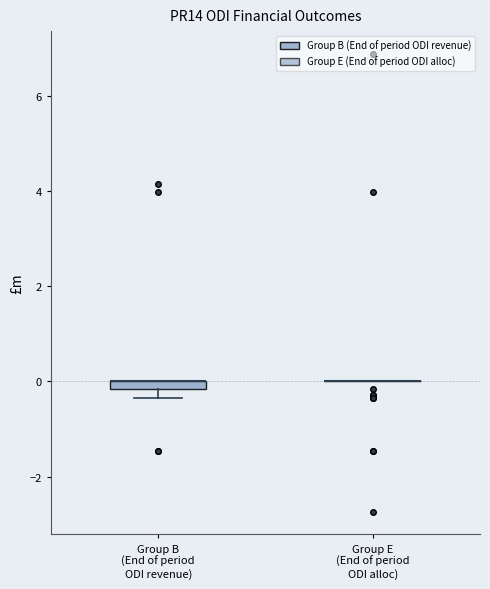

Where is the upper edge of the box for Group B (End of period ODI revenue) on the y-axis? The values are not printed on the chart, so give them approximately, as read against the axis.

0.0